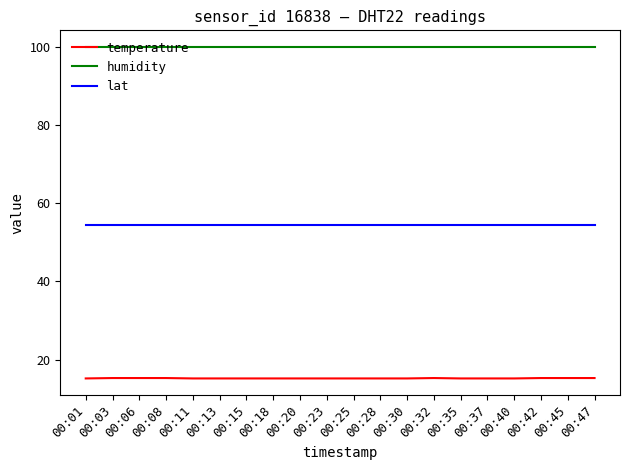

True or false: humidity and lat intersect in this chart.

False